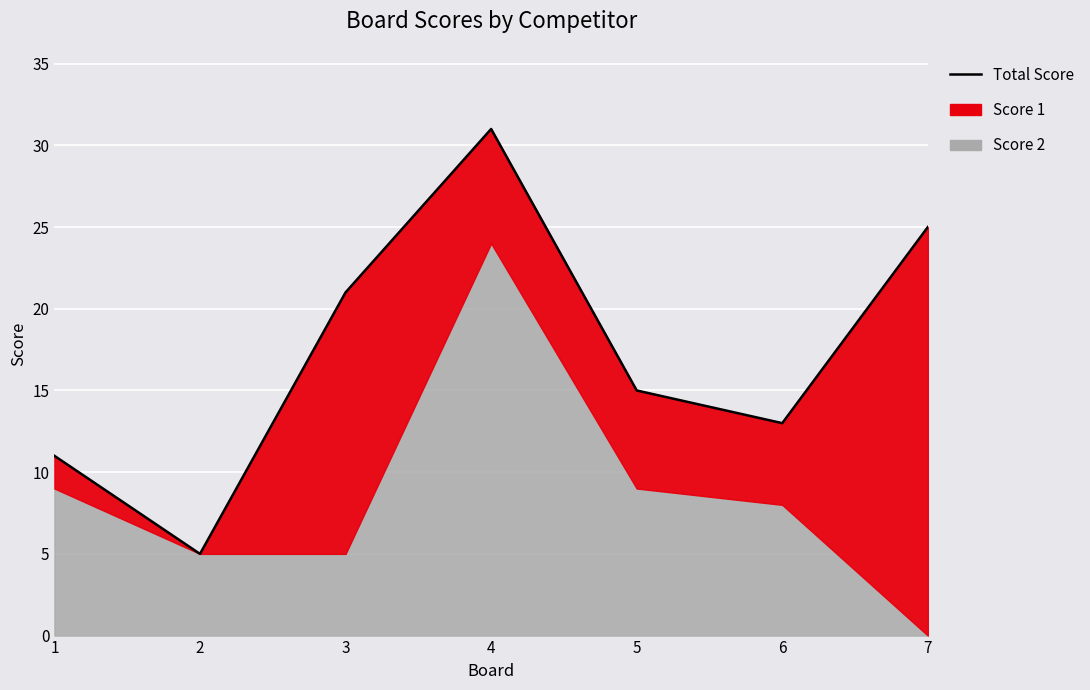

What is the value of the 7th point from the left?

25